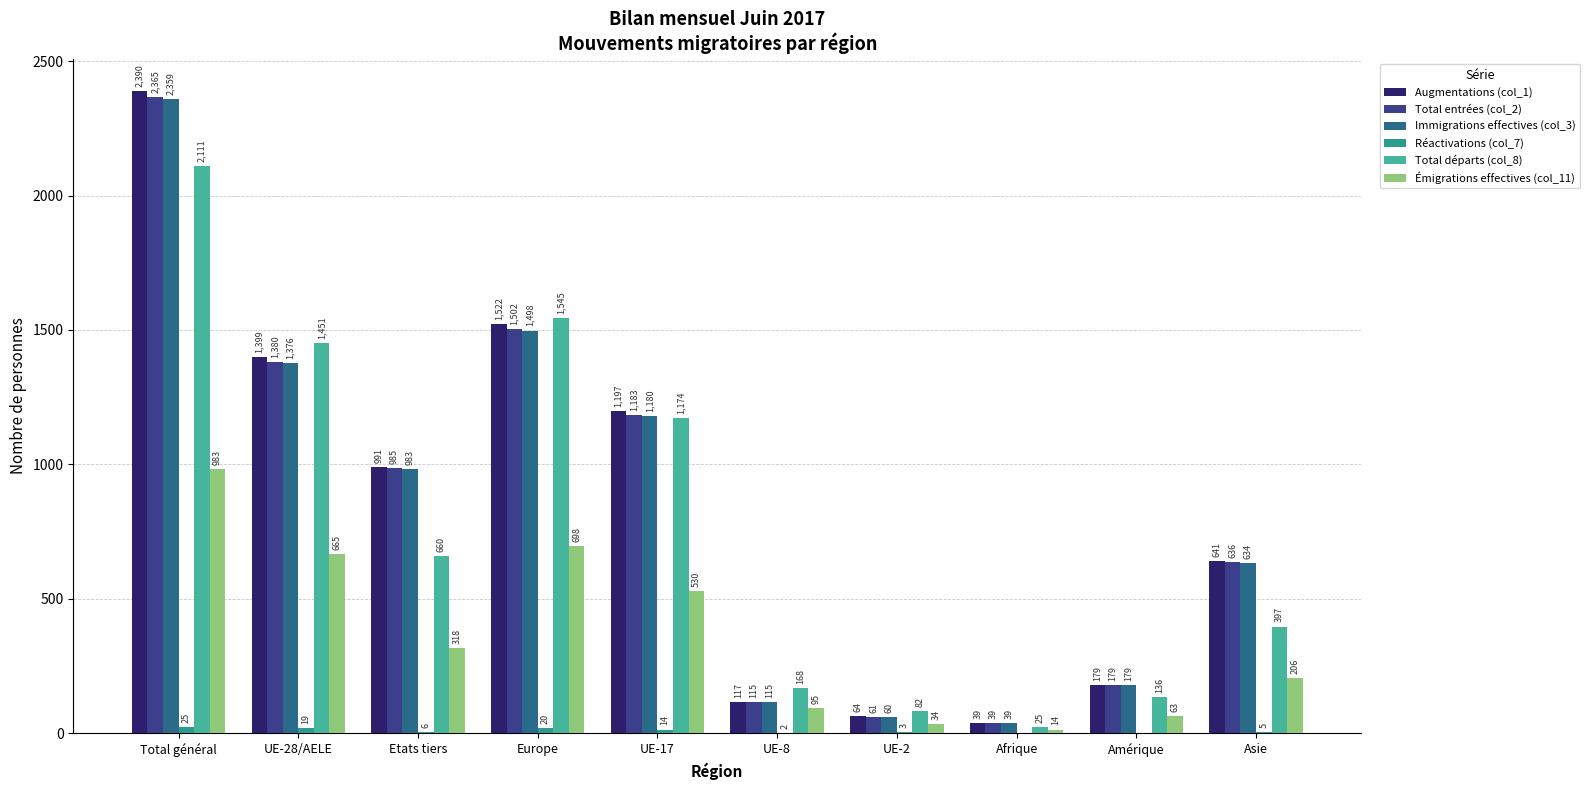

Does the chart contain stacked bars?

No